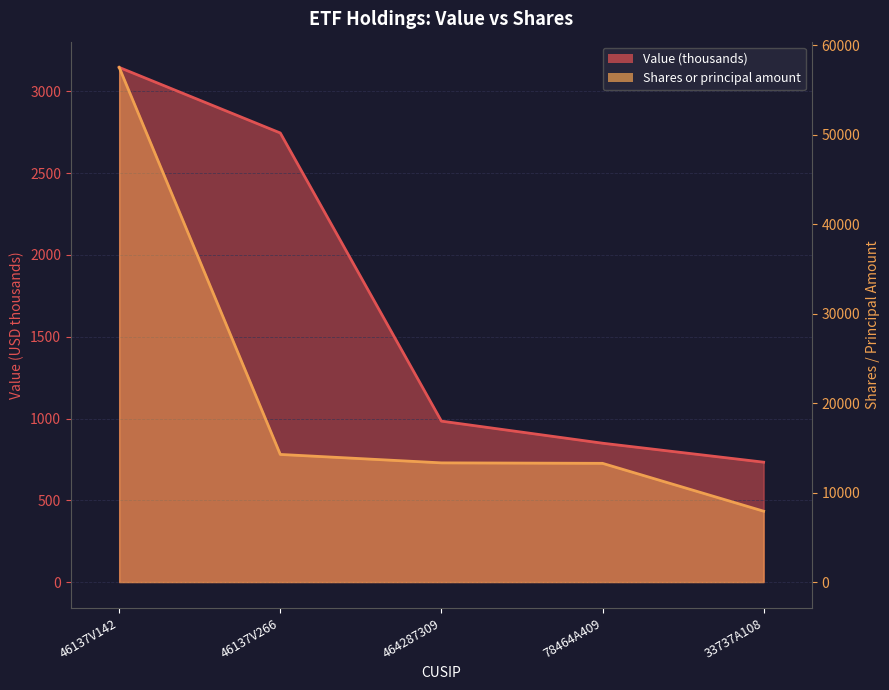

Which category has the lowest value in the Value series?

33737A108